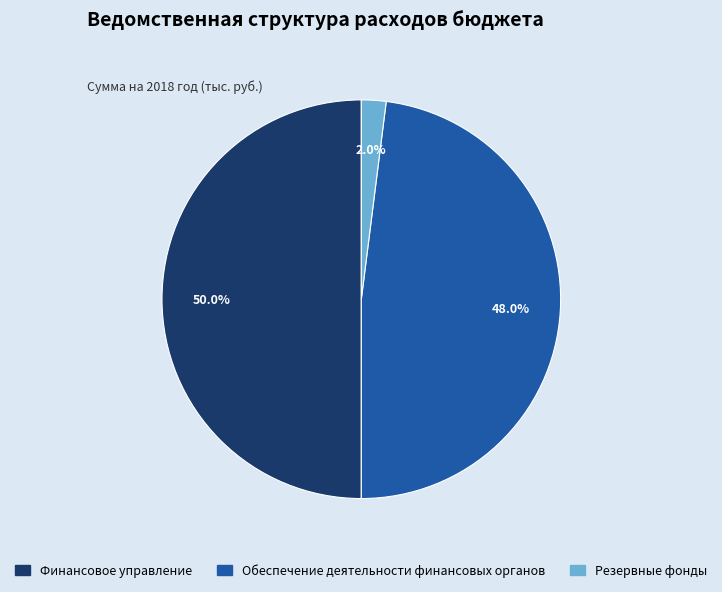

To the nearest percent, what is the combined percentage of Финансовое управление and Резервные фонды?

52%